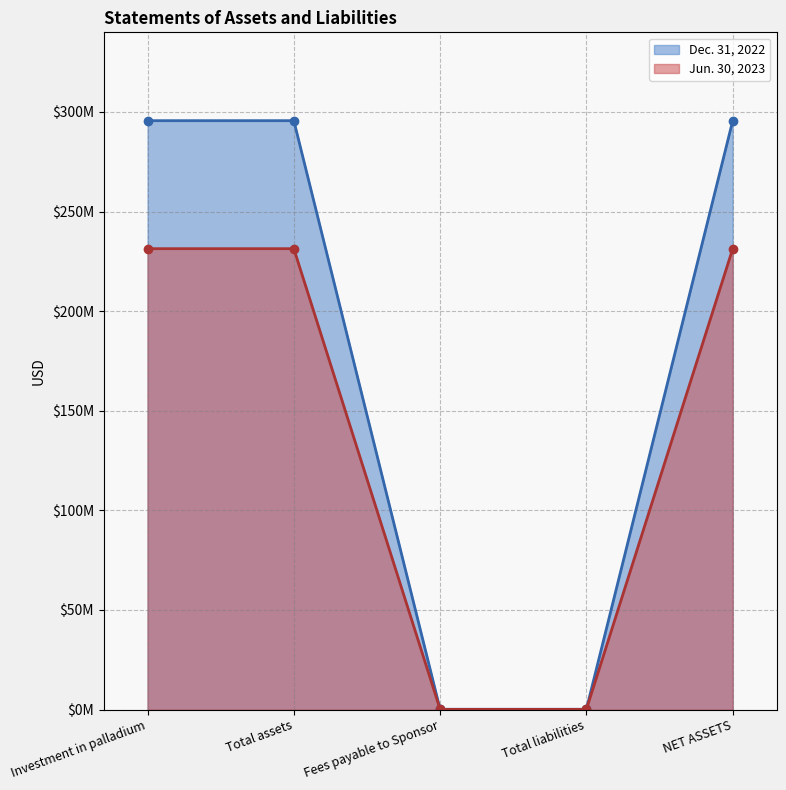

True or false: Jun. 30, 2023 has more than 0 points higher than both neighbors.

False